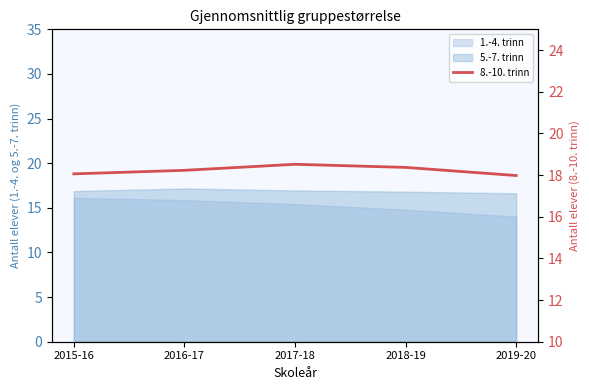

What is the label of the 4th point from the right?

2016-17